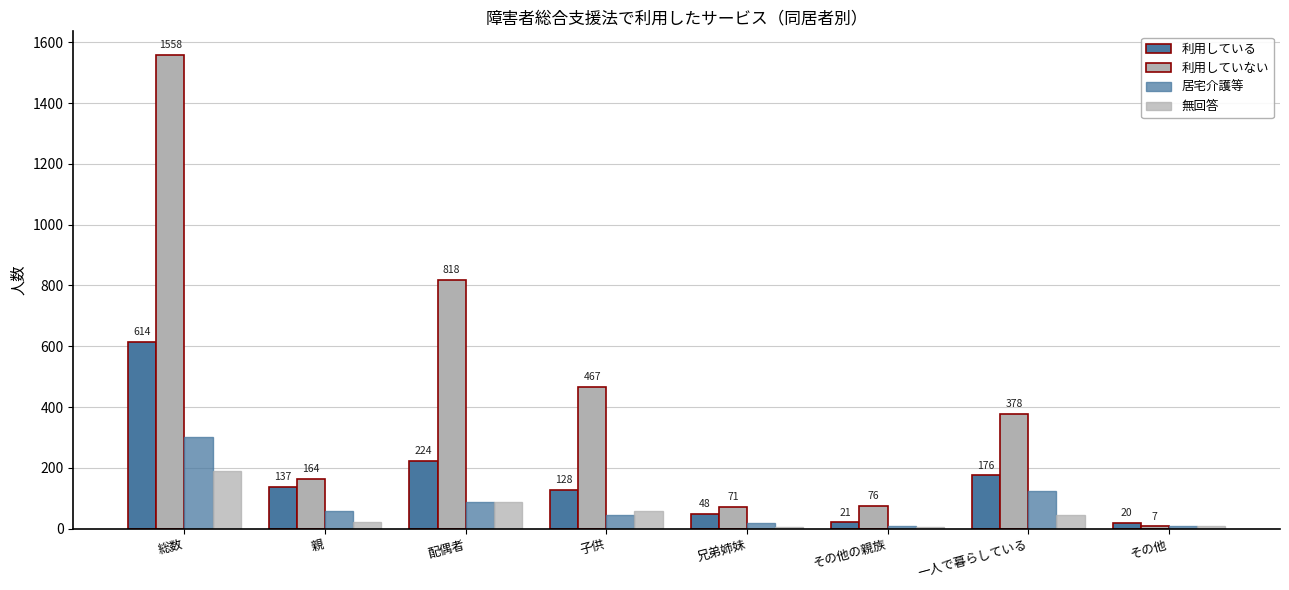

How many bars are there in total?

32